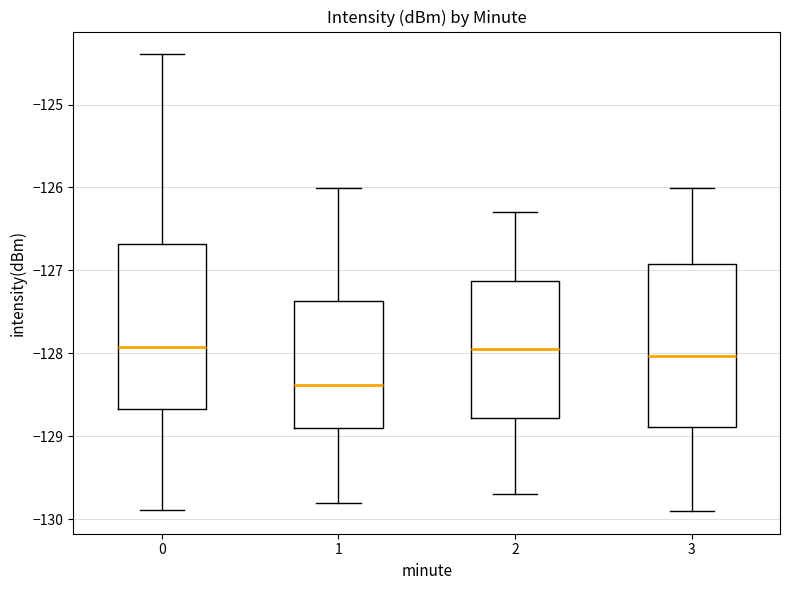

Reading left to right, transcribe this box plot: for each box, give where its median line is, the range the box spans, and where its two whiskers end, as read against the y-axis. The values are not printed on the chart, so give them approximately, as read against the axis.

0: median -127.9, box -128.7 to -126.7, whiskers -129.9 to -124.4
1: median -128.4, box -128.9 to -127.4, whiskers -129.8 to -126.0
2: median -127.9, box -128.8 to -127.1, whiskers -129.7 to -126.3
3: median -128.0, box -128.9 to -126.9, whiskers -129.9 to -126.0